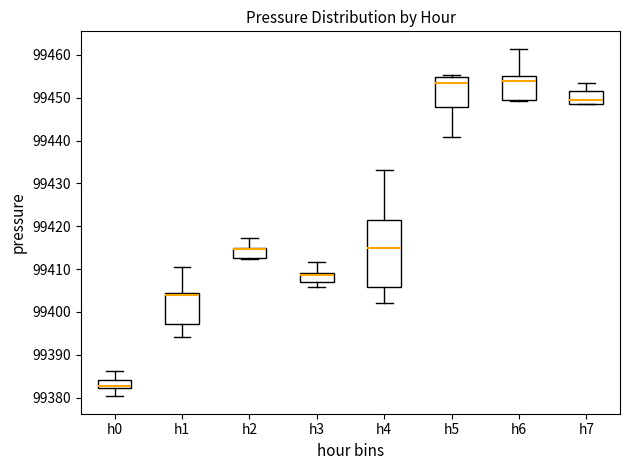

Comparing the boxes themselves (not the whiskers), which one is the tallest?

h4